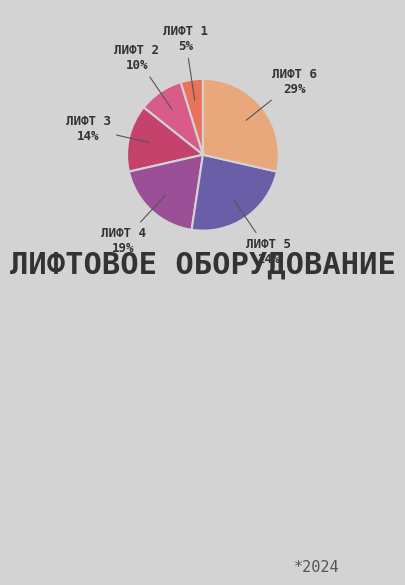

To the nearest percent, what is the average slice percentage?

17%